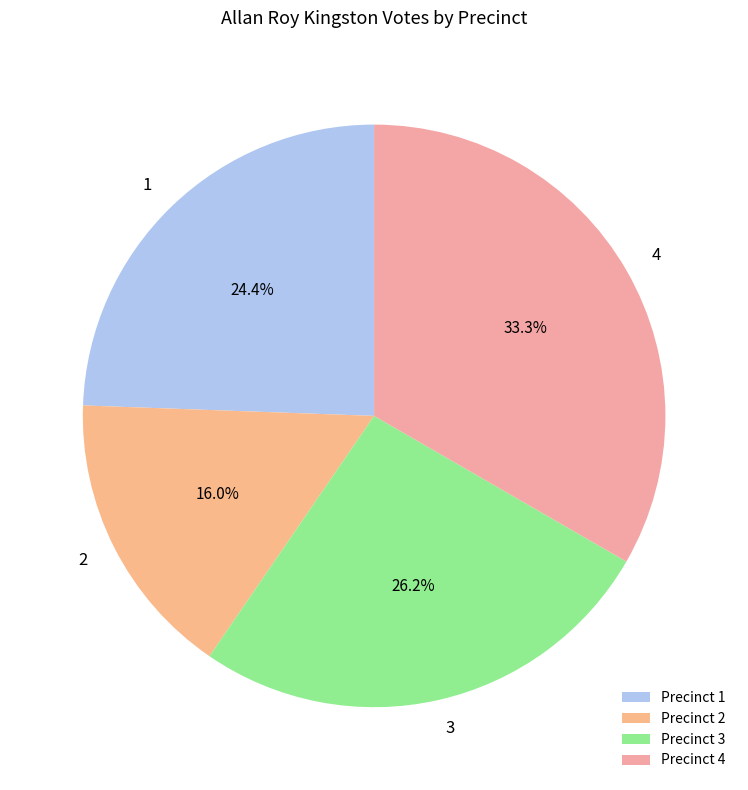

Count the number of slices in the pie.

4